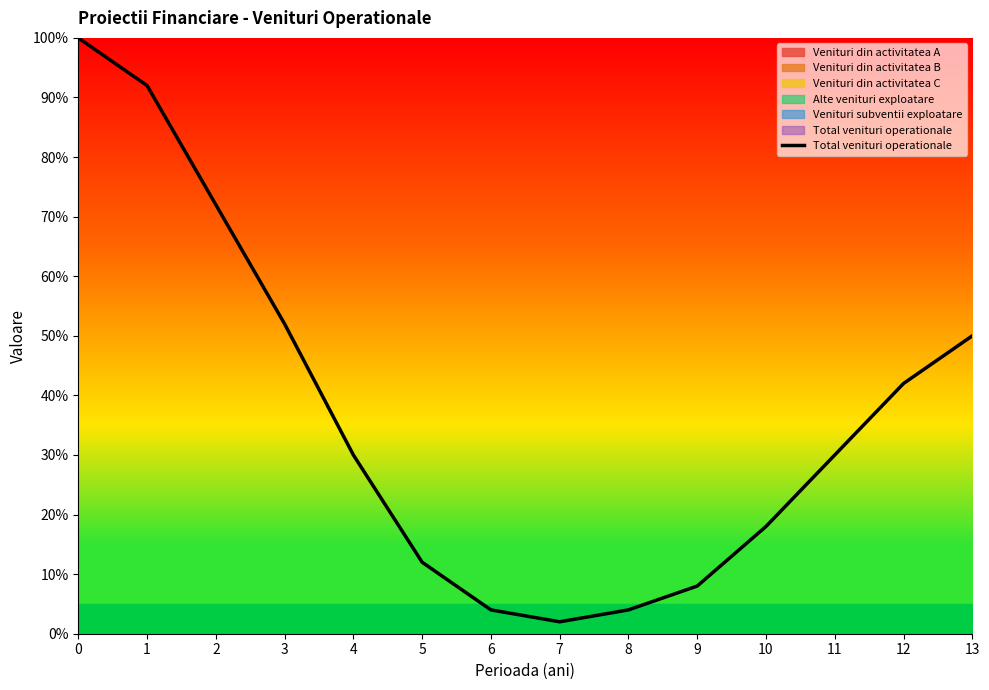

Reading left to right, extract all data points from this chart.

0=1.0	1=0.9	2=0.7	3=0.5	4=0.3	5=0.1	6=0.0	7=0.0	8=0.0	9=0.1	10=0.2	11=0.3	12=0.4	13=0.5